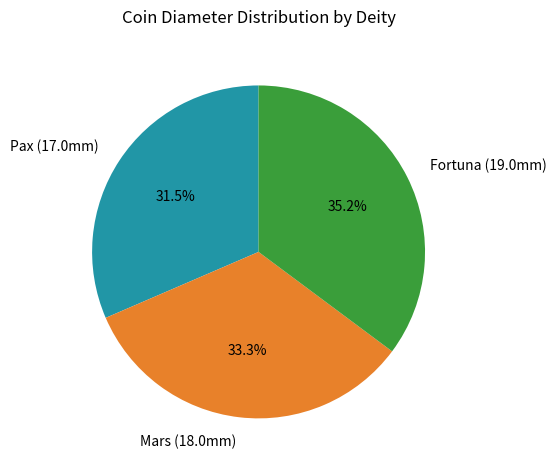

Approximately how many times larger is the value at Mars (18.0mm) compared to Pax (17.0mm)?

1.1